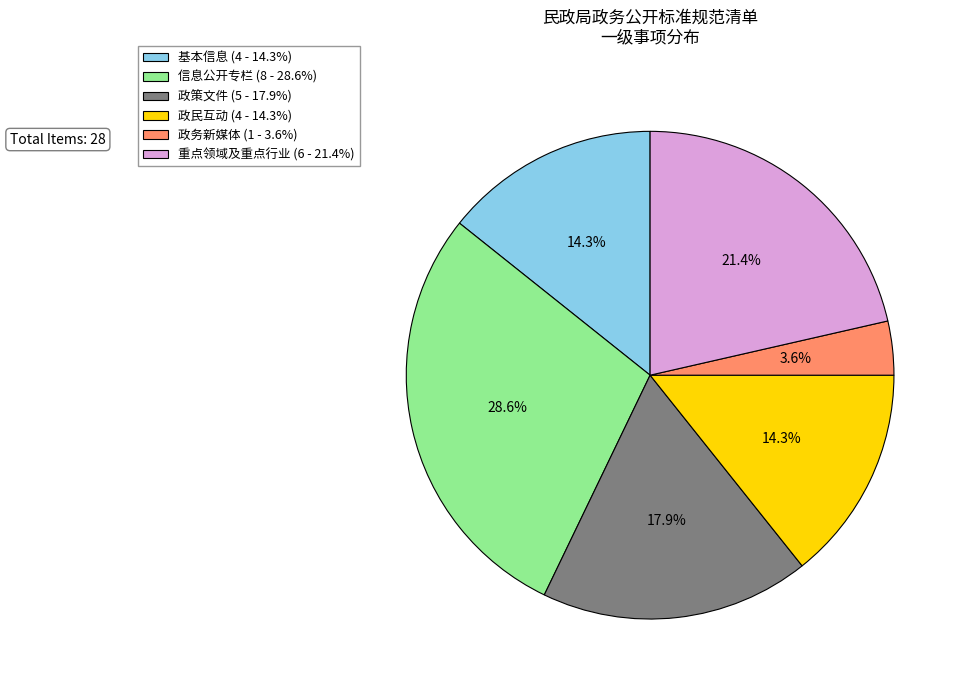

Is it true that 政务新媒体 is 18% of the pie?

False